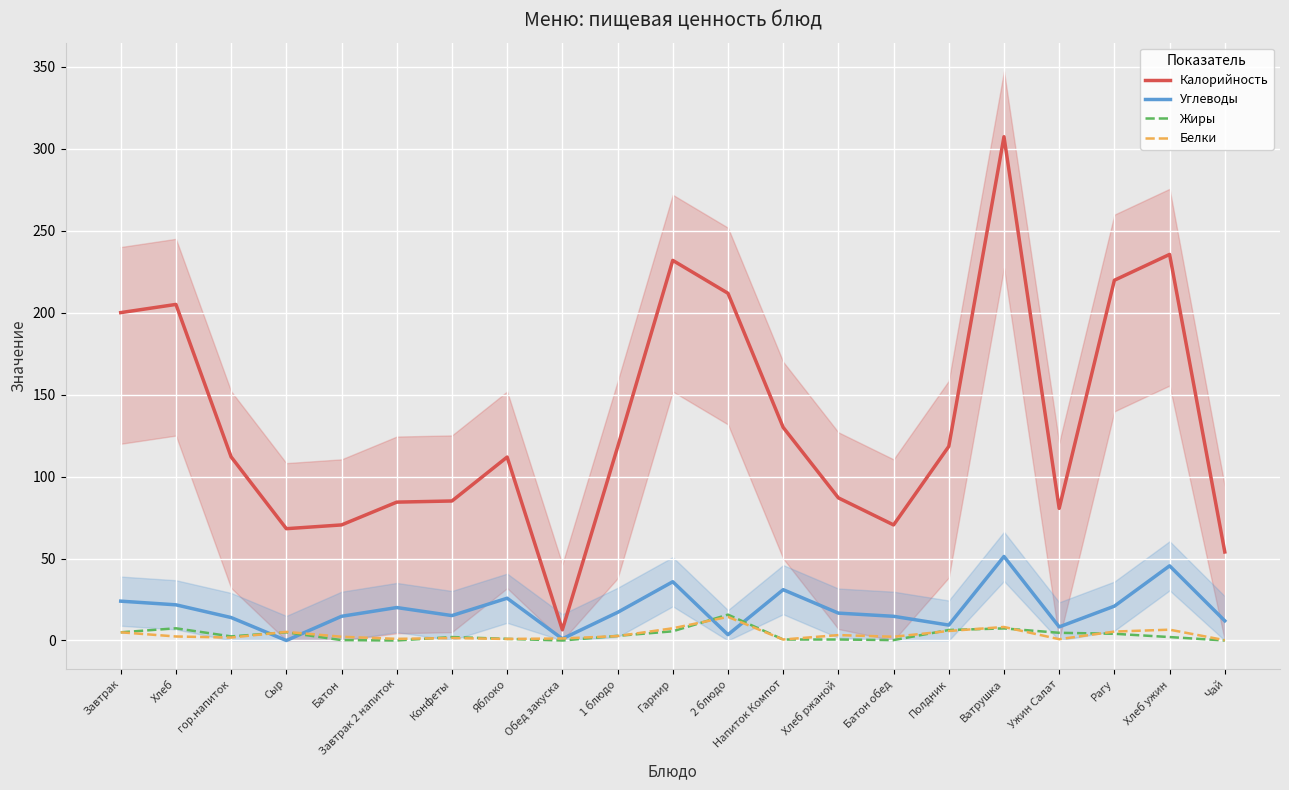

At which label does Белки reach its minimum?

Чай